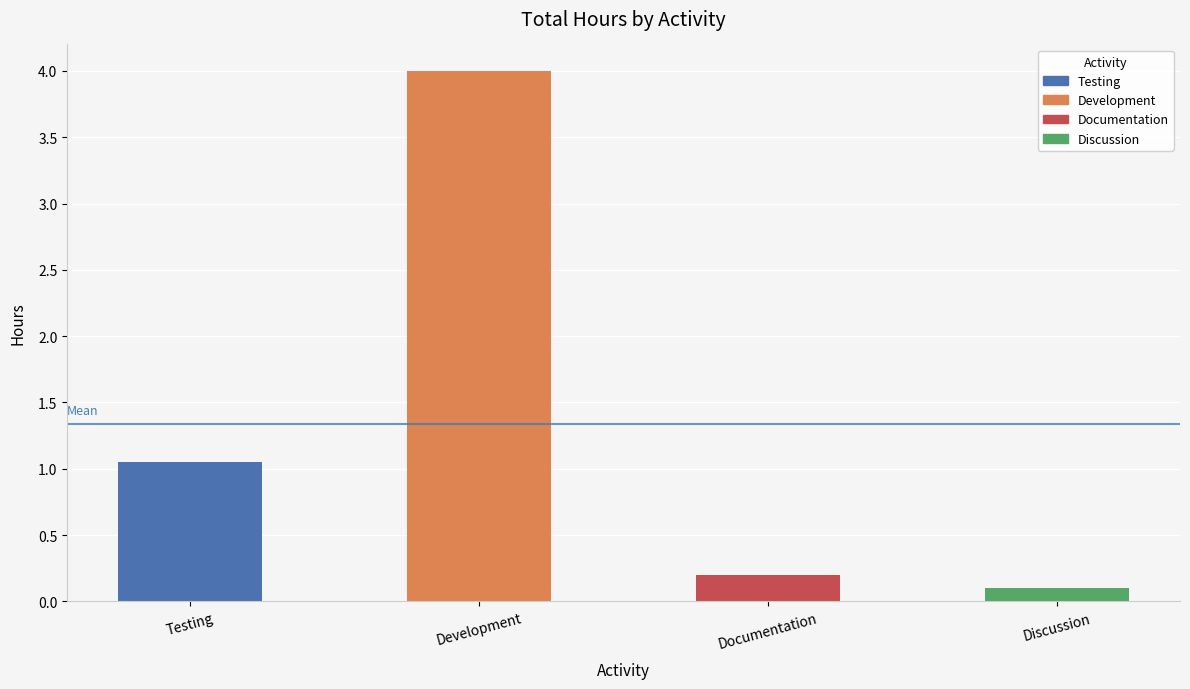

What is the change in value from Development to Documentation?

-3.8